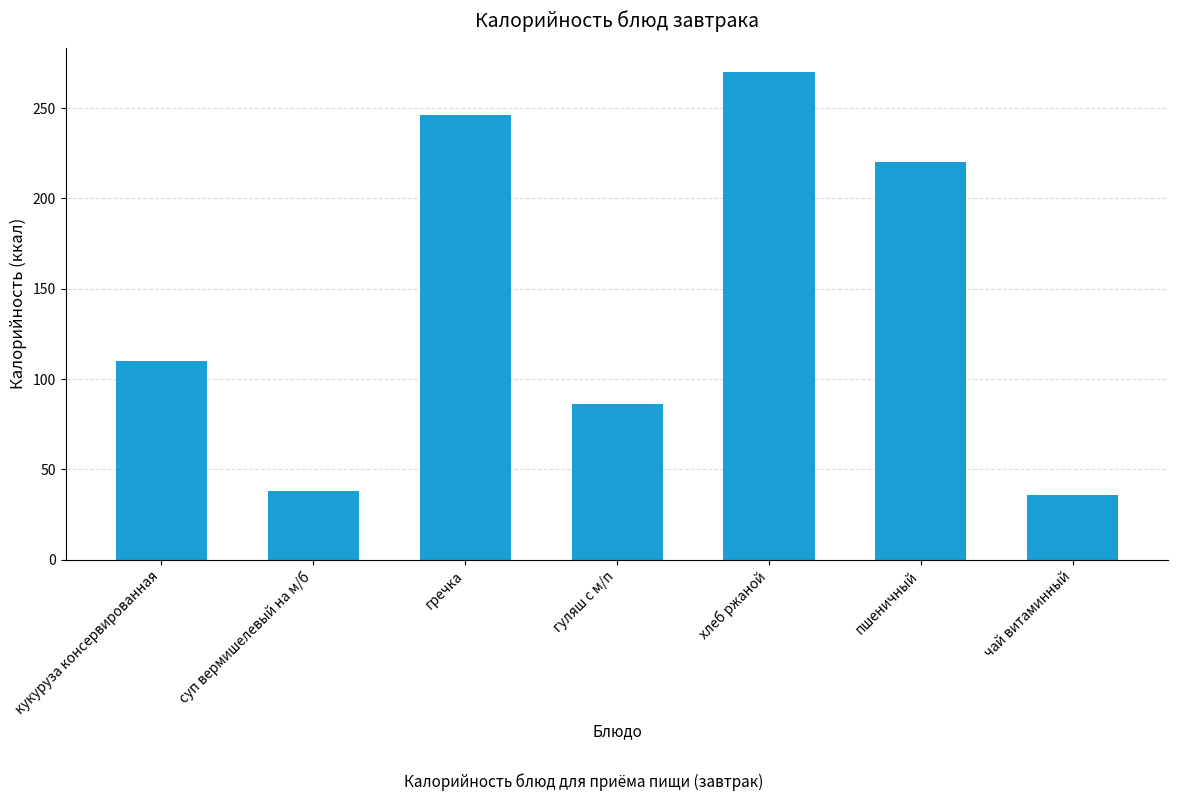

Between гречка and хлеб ржаной, which is larger?

хлеб ржаной